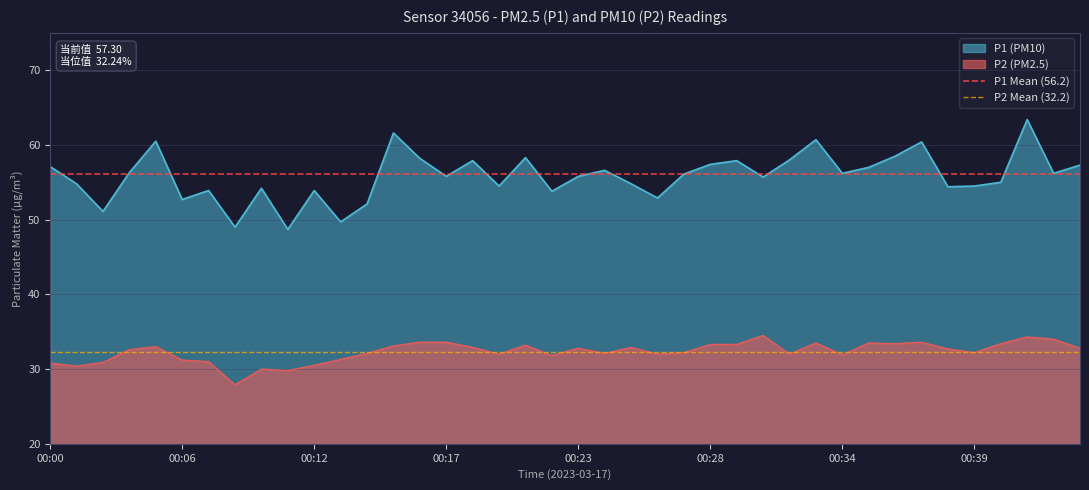

What is the lowest value of the P1 (PM10) series?

48.7